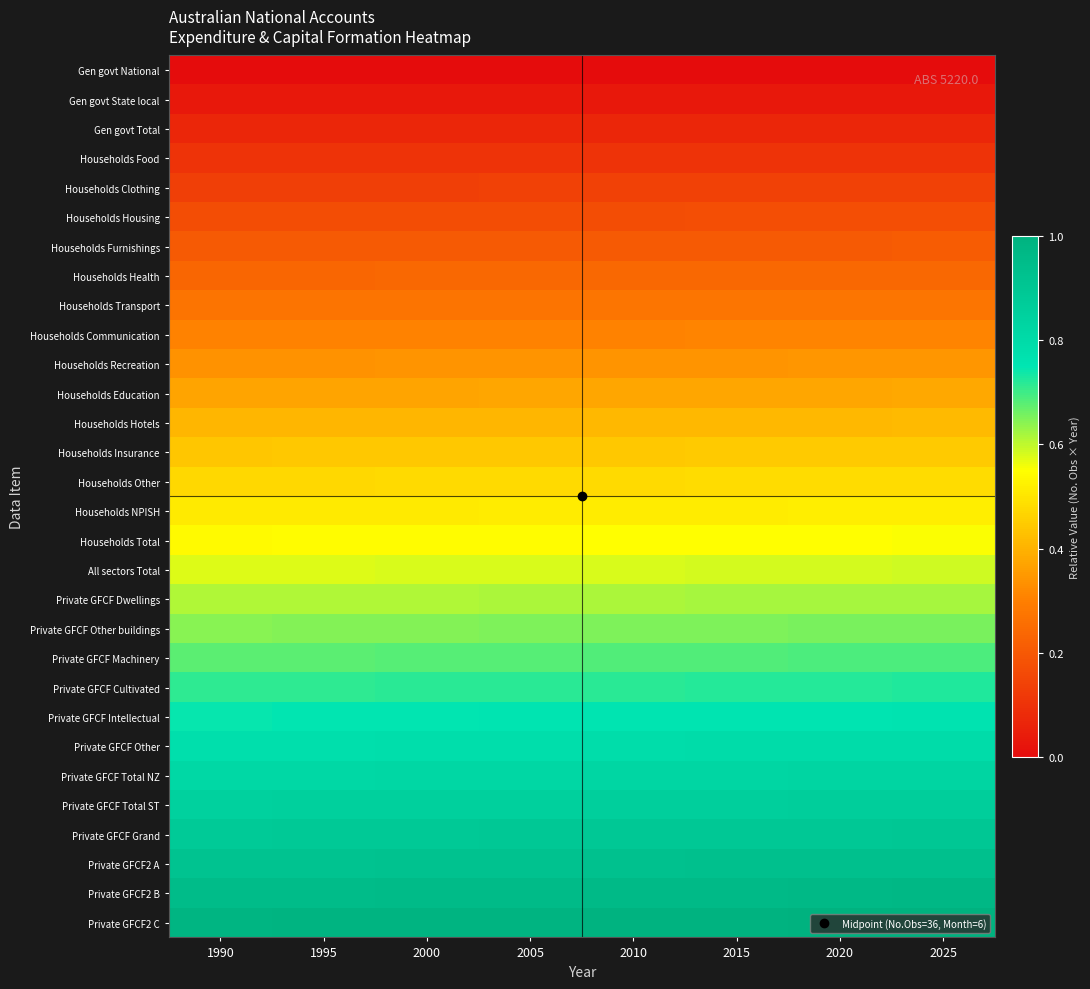

Reading right to left, transcribe all the data shown in this chart.

Gen govt National: 2025=0.0	2020=0.0	2015=0.0	2010=0.0	2005=0.0	2000=0.0	1995=0.0	1990=0.0
Gen govt State local: 2025=0.0	2020=0.0	2015=0.0	2010=0.0	2005=0.0	2000=0.0	1995=0.0	1990=0.0
Gen govt Total: 2025=0.1	2020=0.1	2015=0.1	2010=0.1	2005=0.1	2000=0.1	1995=0.1	1990=0.1
Households Food: 2025=0.1	2020=0.1	2015=0.1	2010=0.1	2005=0.1	2000=0.1	1995=0.1	1990=0.1
Households Clothing: 2025=0.1	2020=0.1	2015=0.1	2010=0.1	2005=0.1	2000=0.1	1995=0.1	1990=0.1
Households Housing: 2025=0.2	2020=0.2	2015=0.2	2010=0.2	2005=0.2	2000=0.2	1995=0.2	1990=0.2
Households Furnishings: 2025=0.2	2020=0.2	2015=0.2	2010=0.2	2005=0.2	2000=0.2	1995=0.2	1990=0.2
Households Health: 2025=0.2	2020=0.2	2015=0.2	2010=0.2	2005=0.2	2000=0.2	1995=0.2	1990=0.2
Households Transport: 2025=0.3	2020=0.3	2015=0.3	2010=0.3	2005=0.3	2000=0.3	1995=0.3	1990=0.3
Households Communication: 2025=0.3	2020=0.3	2015=0.3	2010=0.3	2005=0.3	2000=0.3	1995=0.3	1990=0.3
Households Recreation: 2025=0.3	2020=0.3	2015=0.3	2010=0.3	2005=0.3	2000=0.3	1995=0.3	1990=0.3
Households Education: 2025=0.4	2020=0.4	2015=0.4	2010=0.4	2005=0.4	2000=0.4	1995=0.4	1990=0.4
Households Hotels: 2025=0.4	2020=0.4	2015=0.4	2010=0.4	2005=0.4	2000=0.4	1995=0.4	1990=0.4
Households Insurance: 2025=0.4	2020=0.4	2015=0.4	2010=0.4	2005=0.4	2000=0.4	1995=0.4	1990=0.4
Households Other: 2025=0.5	2020=0.5	2015=0.5	2010=0.5	2005=0.5	2000=0.5	1995=0.5	1990=0.5
Households NPISH: 2025=0.5	2020=0.5	2015=0.5	2010=0.5	2005=0.5	2000=0.5	1995=0.5	1990=0.5
Households Total: 2025=0.6	2020=0.6	2015=0.5	2010=0.5	2005=0.5	2000=0.5	1995=0.5	1990=0.5
All sectors Total: 2025=0.6	2020=0.6	2015=0.6	2010=0.6	2005=0.6	2000=0.6	1995=0.6	1990=0.6
Private GFCF Dwellings: 2025=0.6	2020=0.6	2015=0.6	2010=0.6	2005=0.6	2000=0.6	1995=0.6	1990=0.6
Private GFCF Other buildings: 2025=0.7	2020=0.7	2015=0.7	2010=0.7	2005=0.6	2000=0.6	1995=0.6	1990=0.6
Private GFCF Machinery: 2025=0.7	2020=0.7	2015=0.7	2010=0.7	2005=0.7	2000=0.7	1995=0.7	1990=0.7
Private GFCF Cultivated: 2025=0.7	2020=0.7	2015=0.7	2010=0.7	2005=0.7	2000=0.7	1995=0.7	1990=0.7
Private GFCF Intellectual: 2025=0.8	2020=0.8	2015=0.8	2010=0.8	2005=0.8	2000=0.7	1995=0.7	1990=0.7
Private GFCF Other: 2025=0.8	2020=0.8	2015=0.8	2010=0.8	2005=0.8	2000=0.8	1995=0.8	1990=0.8
Private GFCF Total NZ: 2025=0.8	2020=0.8	2015=0.8	2010=0.8	2005=0.8	2000=0.8	1995=0.8	1990=0.8
Private GFCF Total ST: 2025=0.9	2020=0.9	2015=0.9	2010=0.9	2005=0.9	2000=0.9	1995=0.8	1990=0.8
Private GFCF Grand: 2025=0.9	2020=0.9	2015=0.9	2010=0.9	2005=0.9	2000=0.9	1995=0.9	1990=0.9
Private GFCF2 A: 2025=0.9	2020=0.9	2015=0.9	2010=0.9	2005=0.9	2000=0.9	1995=0.9	1990=0.9
Private GFCF2 B: 2025=1.0	2020=1.0	2015=1.0	2010=1.0	2005=1.0	2000=1.0	1995=1.0	1990=0.9
Private GFCF2 C: 2025=1.0	2020=1.0	2015=1.0	2010=1.0	2005=1.0	2000=1.0	1995=1.0	1990=1.0